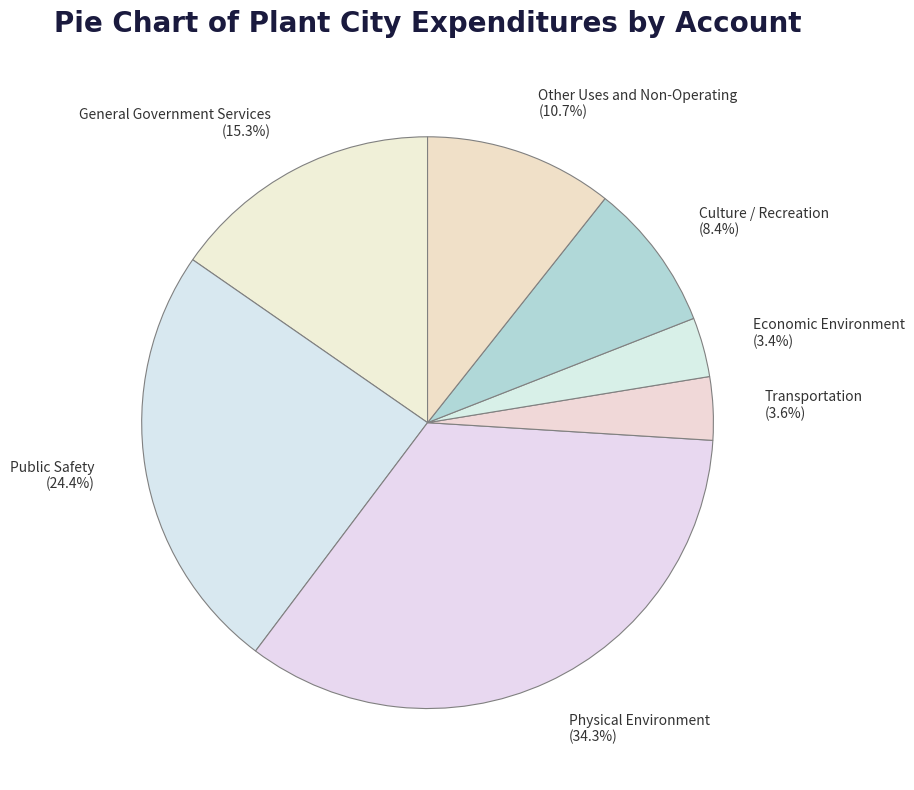

Is Other Uses and Non-Operating the majority of the pie?

No